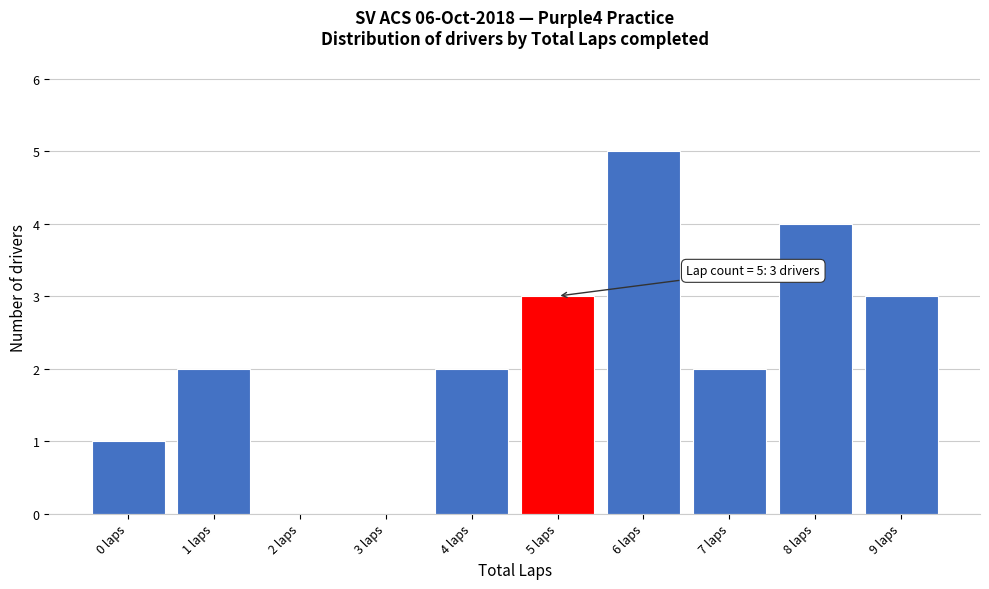

Which range on the x-axis has the tallest bar?

5.5 to 6.5